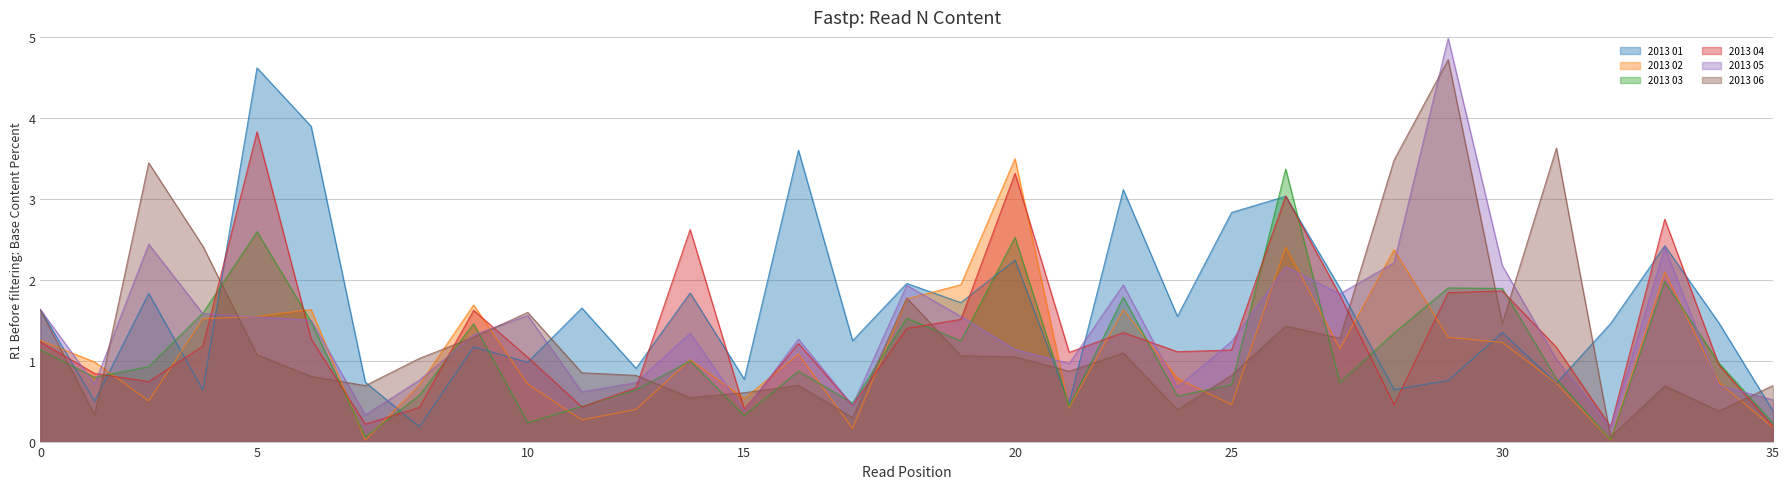

The 2013 05 series shows 1.6 at Baja California Sur. True or false?

True